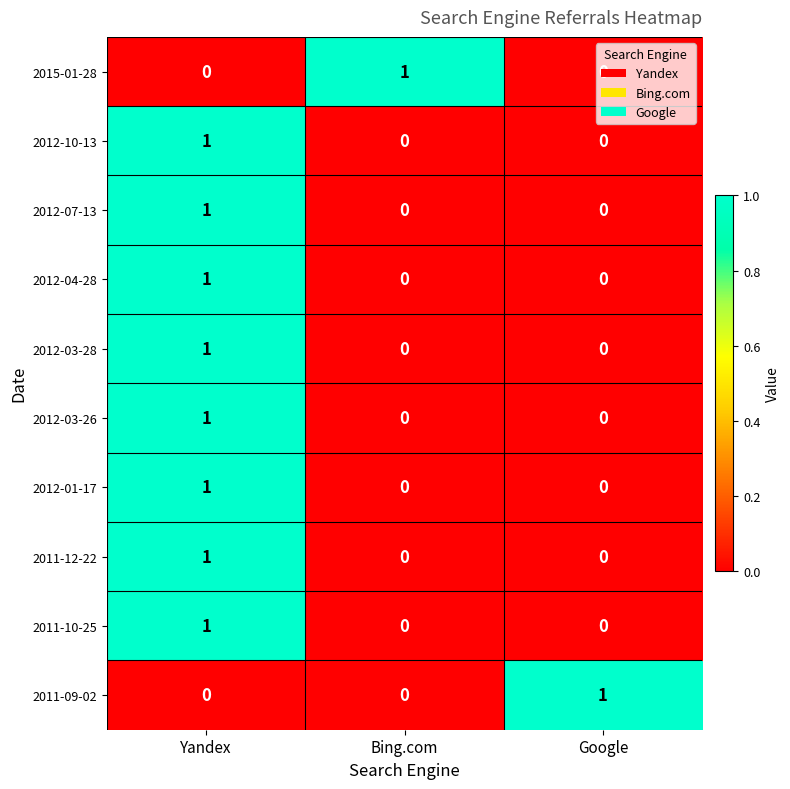

What is the difference between the highest and lowest values at Google?

1